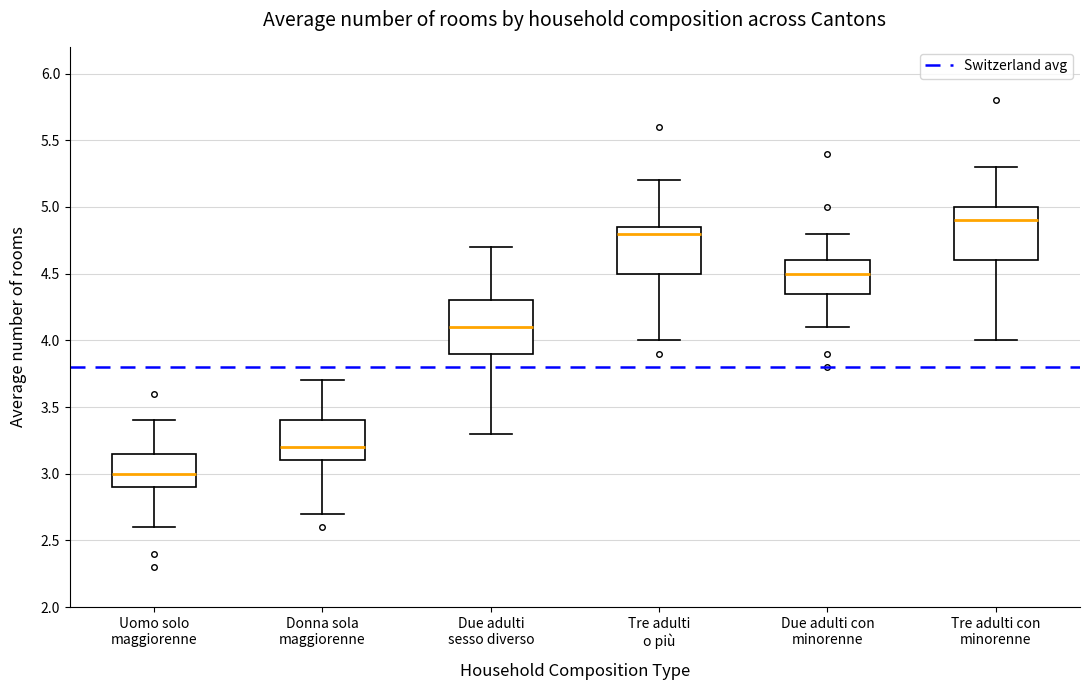

Which box's median line is the highest?

Tre adulti con minorenne